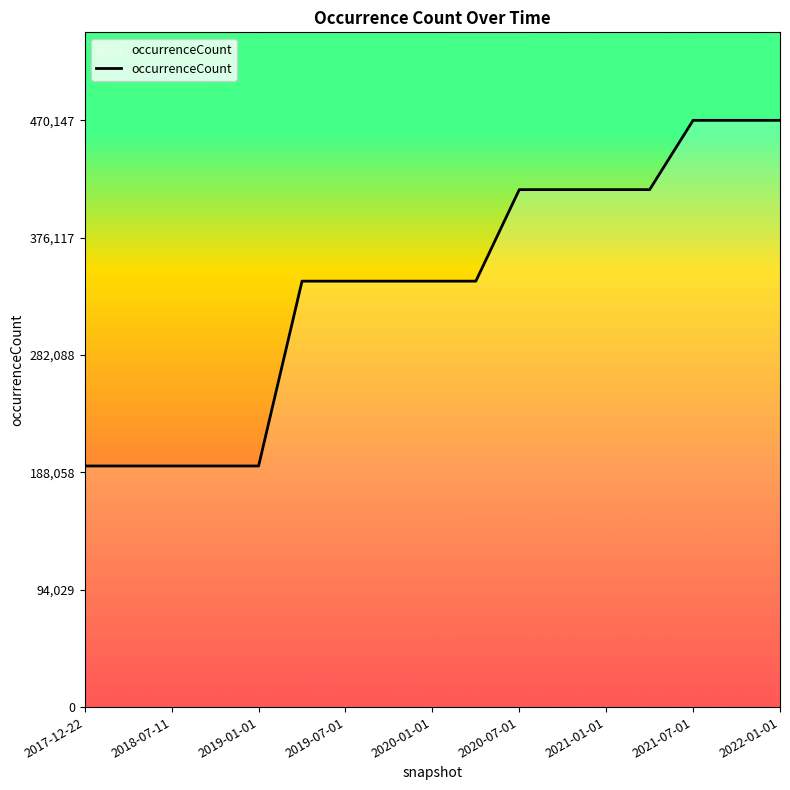

What is the minimum value shown in the chart?

193194